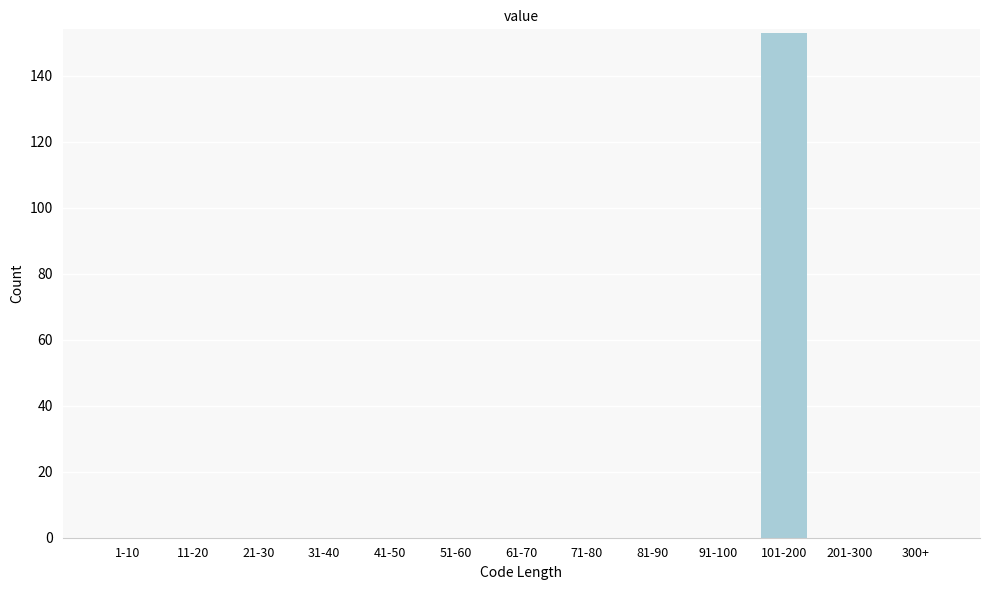

Reading right to left, extract all data points from this chart.

300+=0	201-300=0	101-200=153	91-100=0	81-90=0	71-80=0	61-70=0	51-60=0	41-50=0	31-40=0	21-30=0	11-20=0	1-10=0